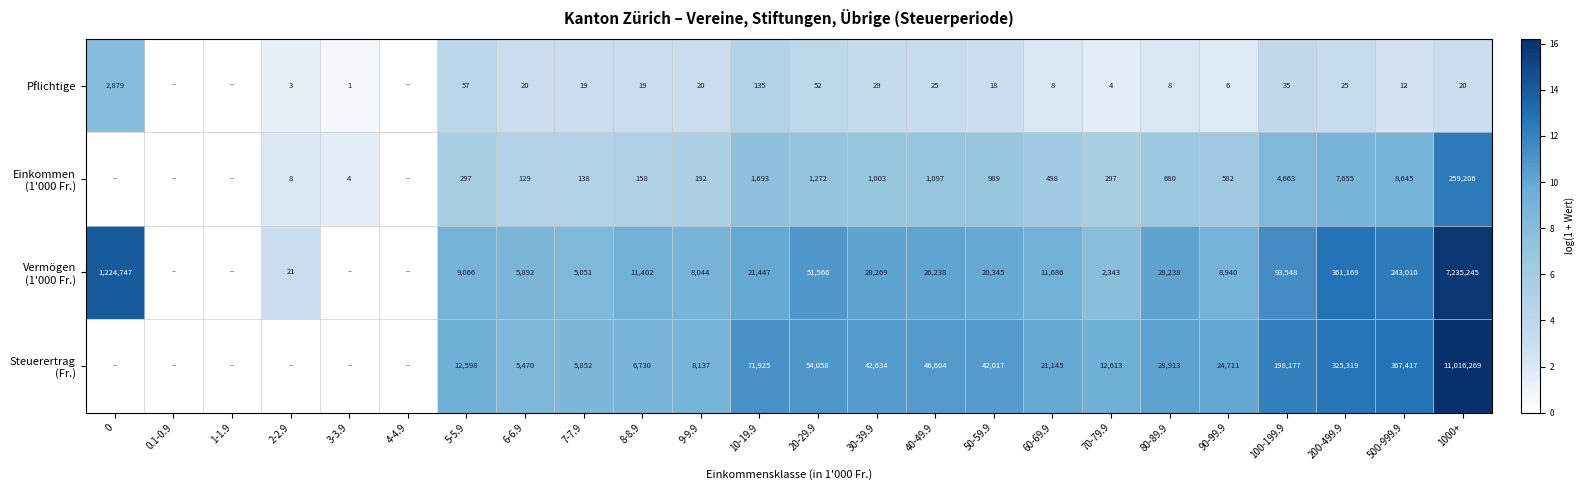

What is the total value across all series at 60-69.9?

33337